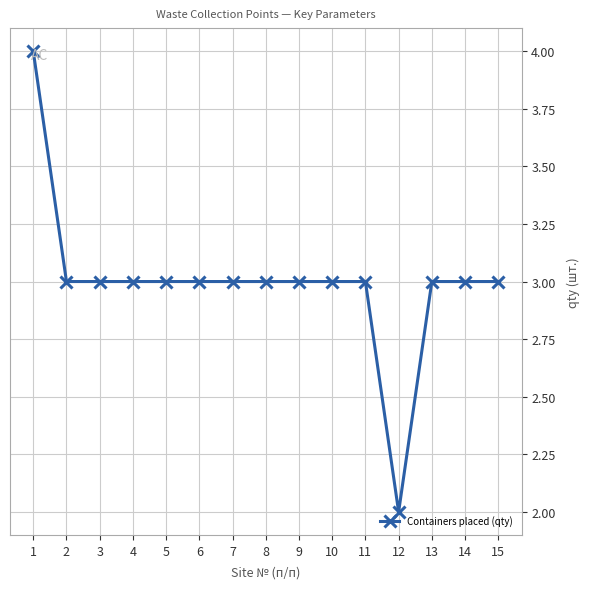

Does the chart have visible grid lines?

Yes